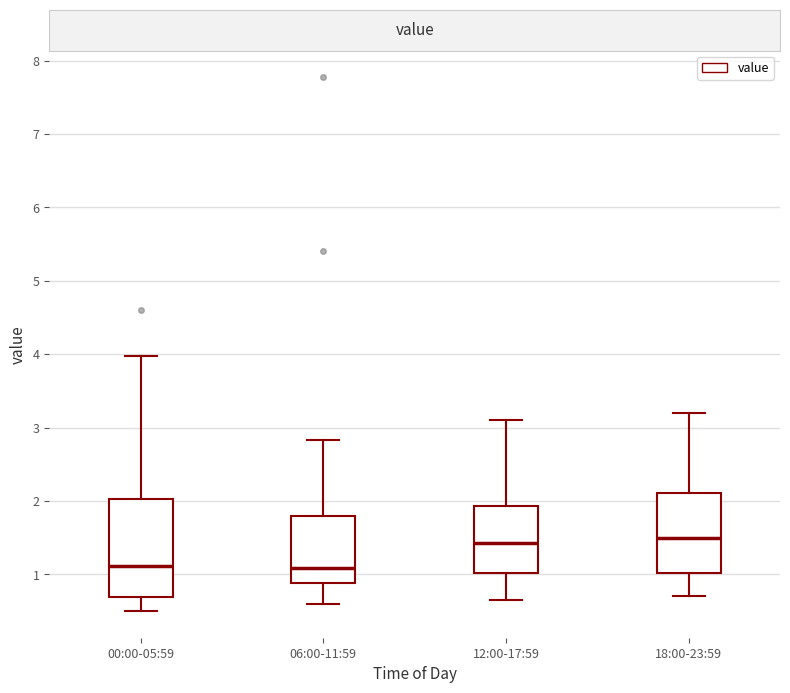

Reading left to right, read every box against the y-axis: the position of its median line, the range the box covers, and the ends of its whiskers. The values are not printed on the chart, so give them approximately, as read against the axis.

00:00-05:59: median 1.1, box 0.7 to 2.0, whiskers 0.5 to 4.0
06:00-11:59: median 1.1, box 0.9 to 1.8, whiskers 0.6 to 2.8
12:00-17:59: median 1.4, box 1.0 to 1.9, whiskers 0.7 to 3.1
18:00-23:59: median 1.5, box 1.0 to 2.1, whiskers 0.7 to 3.2